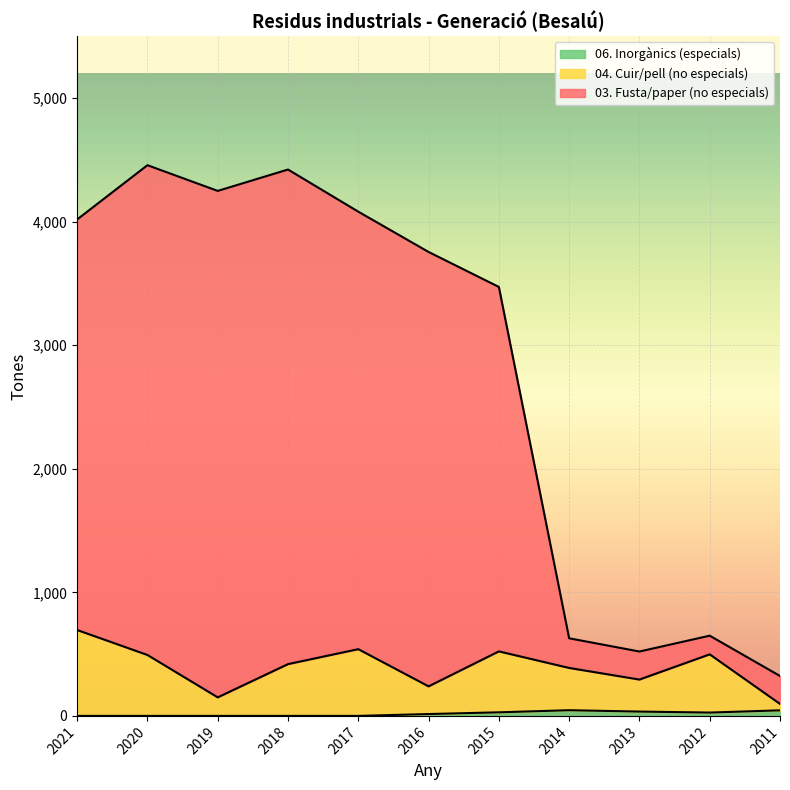

How many lines are shown in the chart?

3